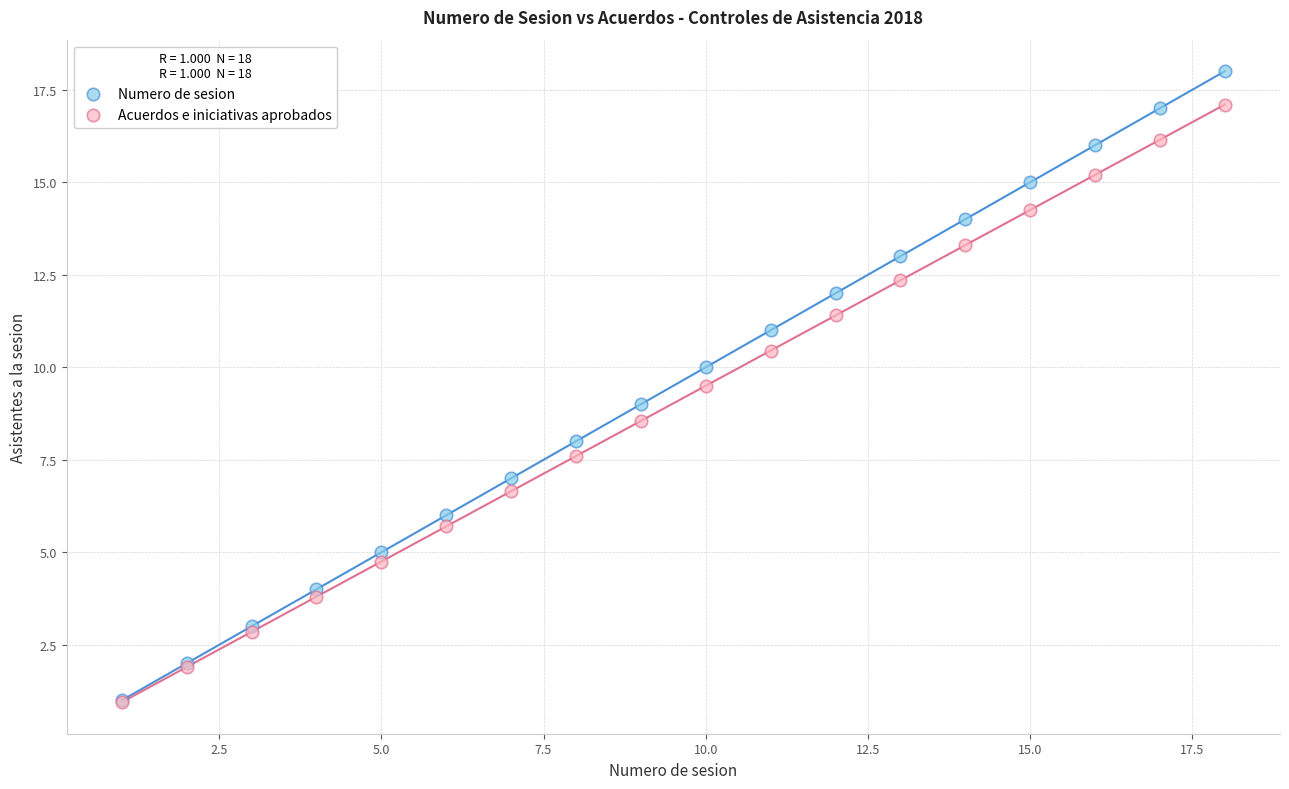

Which series contains the highest Y value?

Numero de sesion